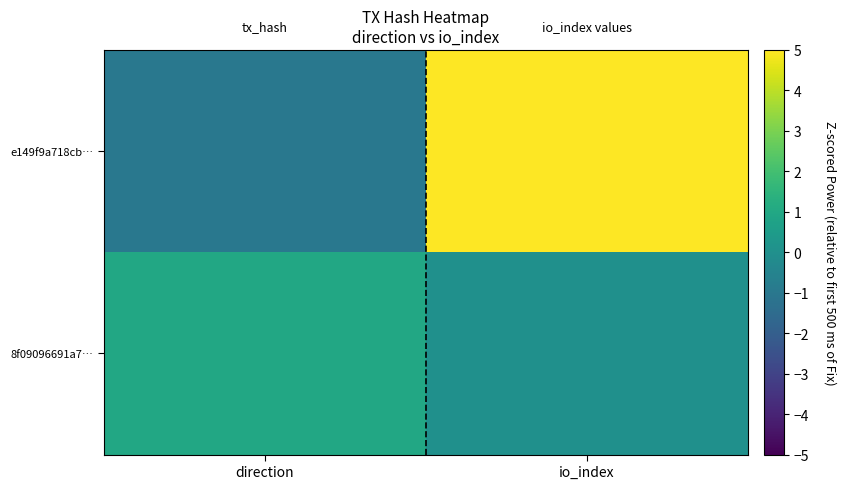

Reading left to right, transcribe all the data shown in this chart.

e149f9a718cb…: direction=-1	io_index=9
8f09096691a7…: direction=1	io_index=0